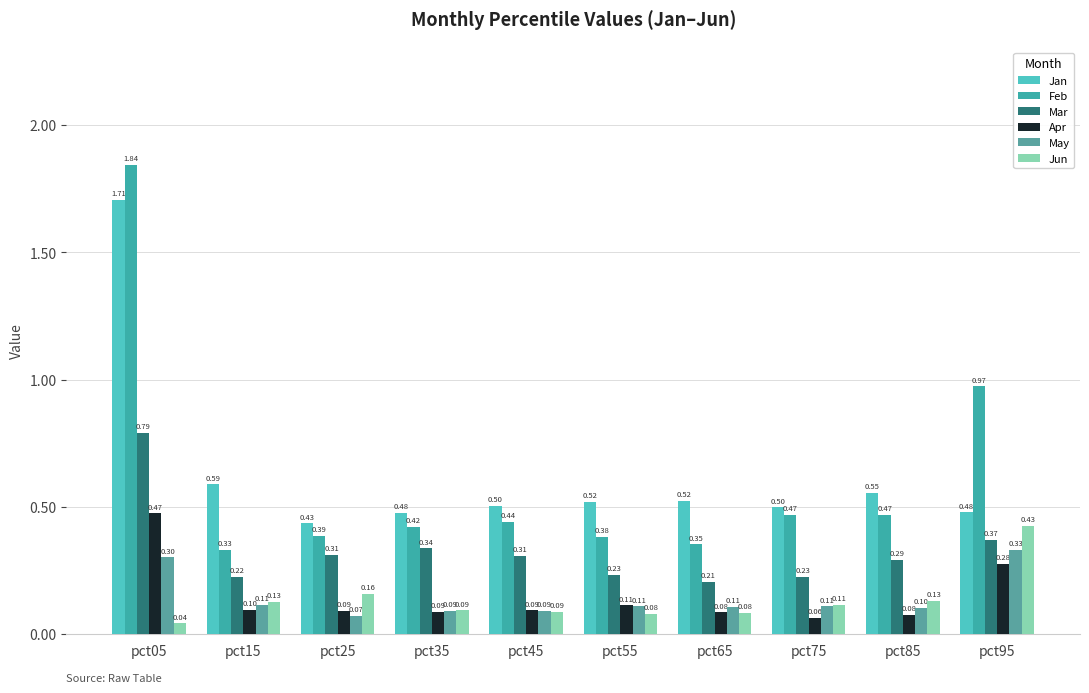

Count the number of categories in the chart.

10